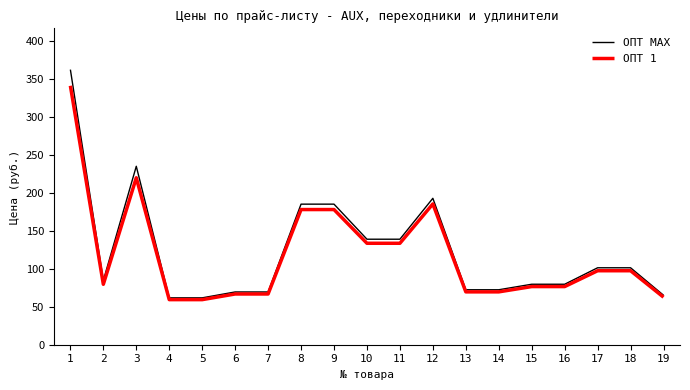

Rank the series by their maximum value, from lowest to highest.

ОПТ 1, ОПТ MAX